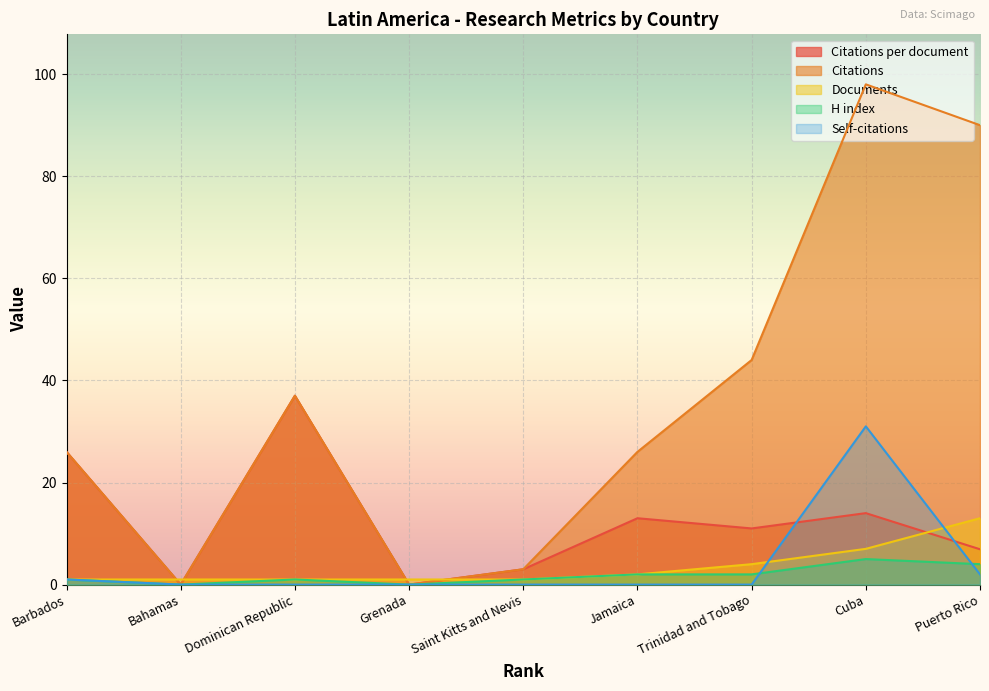

What position from the left is Trinidad and Tobago?

7